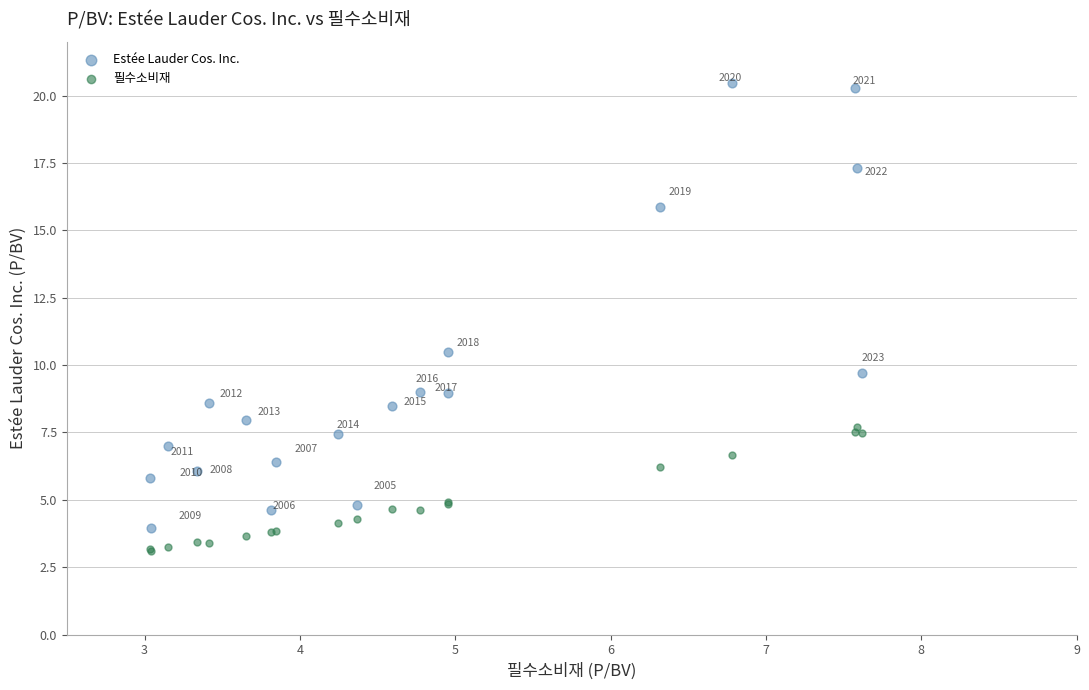

In the Estée Lauder Cos. Inc. series, what Y value is closest to 12?

10.5